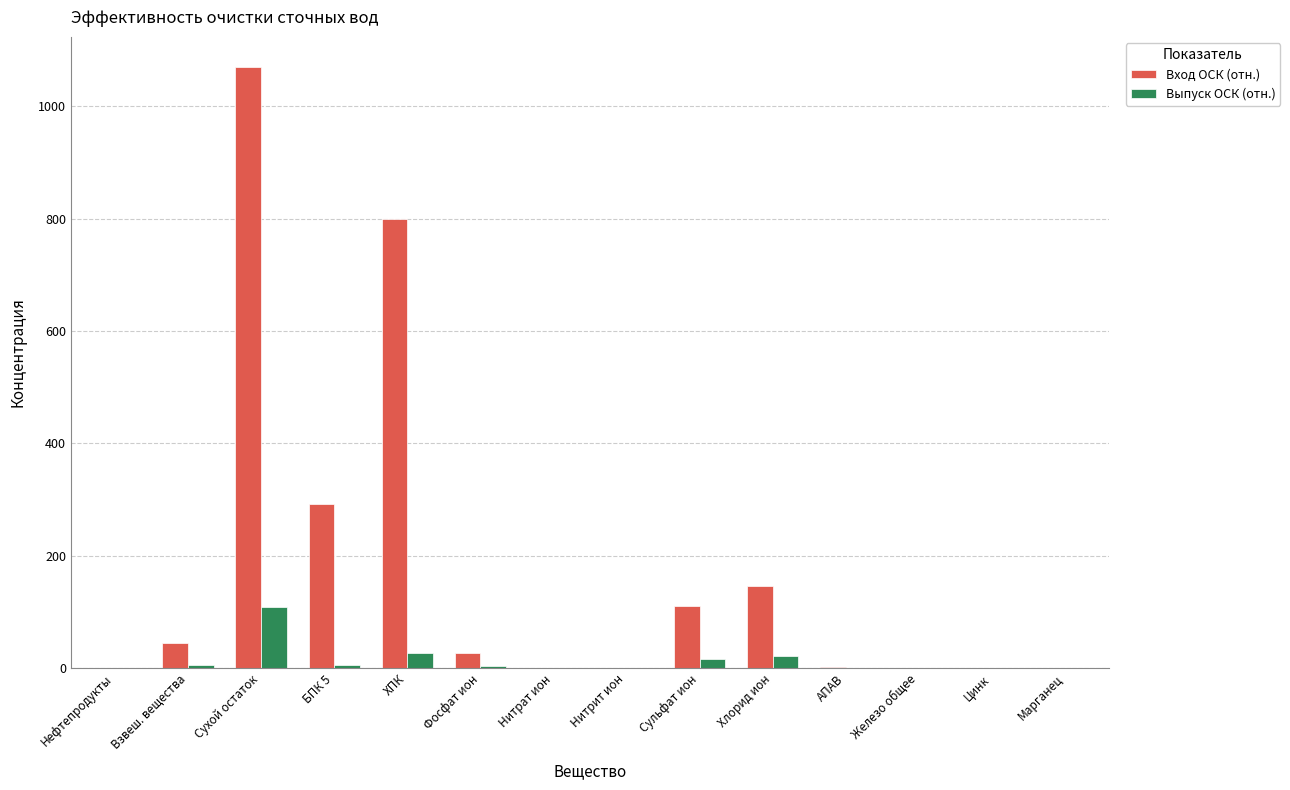

What is the sum of all Вход ОСК (отн.) values?

2494.1